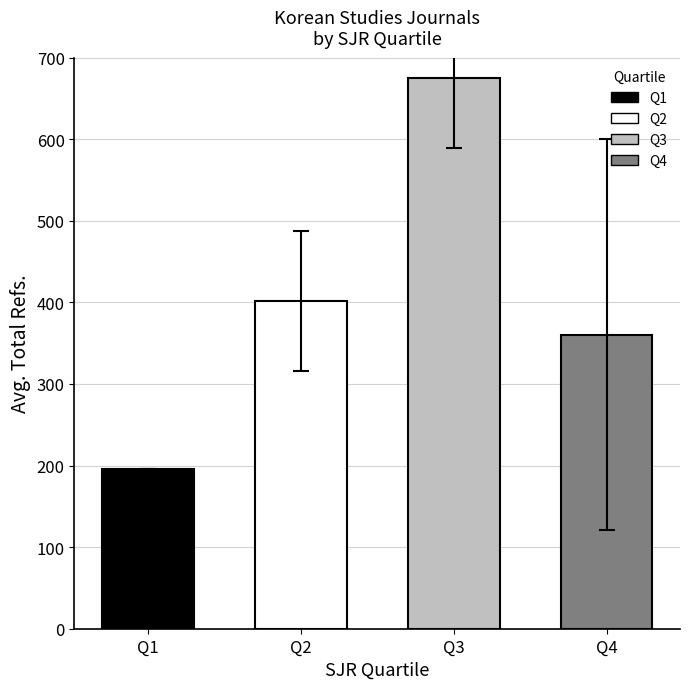

Between Q2 and Q3, which is larger?

Q3